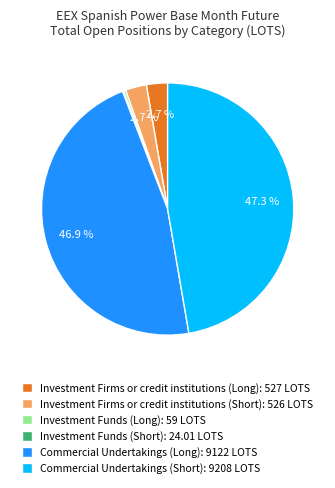

Which has a higher value, Commercial Undertakings (Long): 9122 LOTS or Investment Funds (Long): 59 LOTS?

Commercial Undertakings (Long): 9122 LOTS